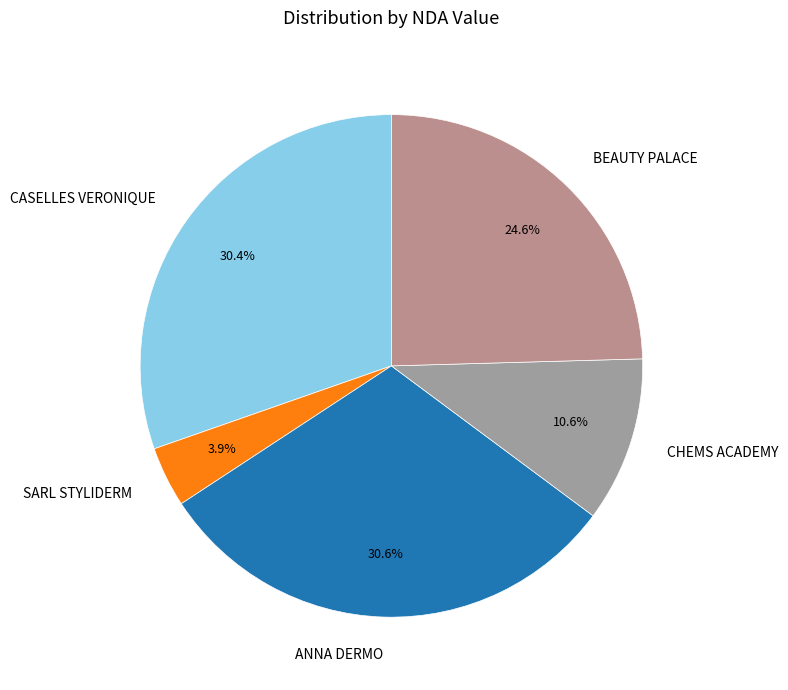

Is it true that ANNA DERMO is 31% of the pie?

True